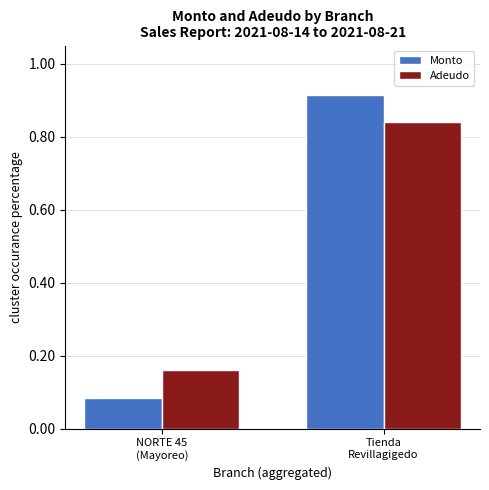

How many Adeudo values are between 0 and 1?

2